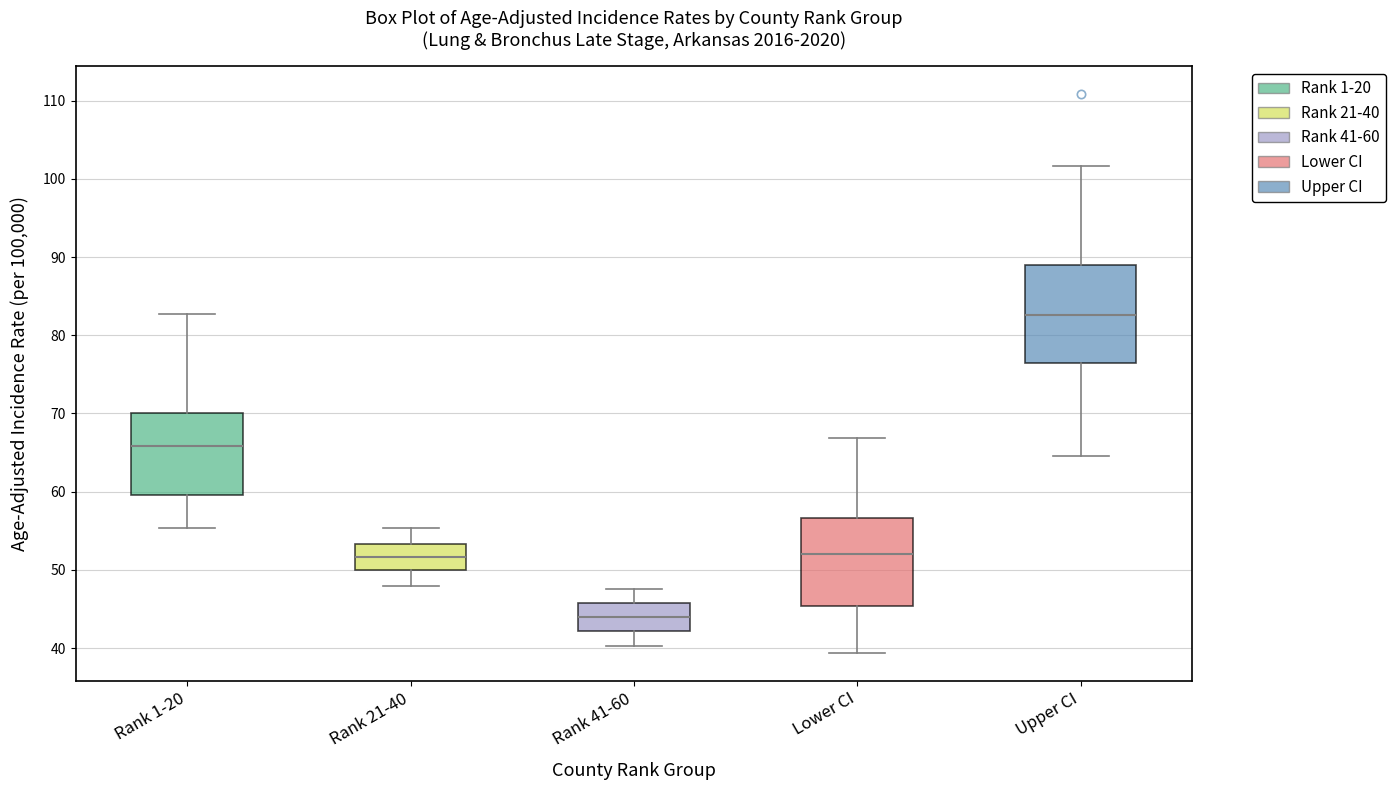

Where is the lower edge of the box for Rank 21-40 on the y-axis? The values are not printed on the chart, so give them approximately, as read against the axis.

50